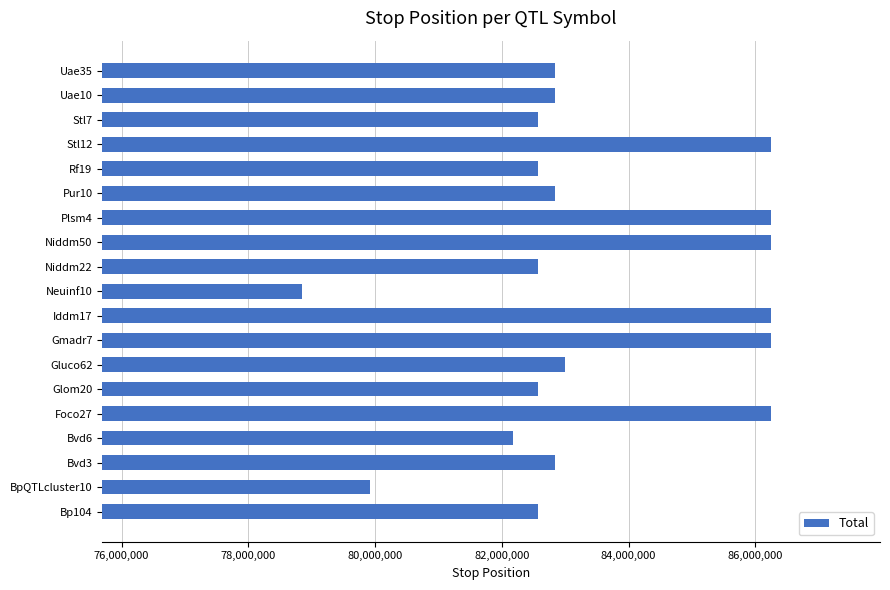

What is the approximate value at Rf19?

82566702